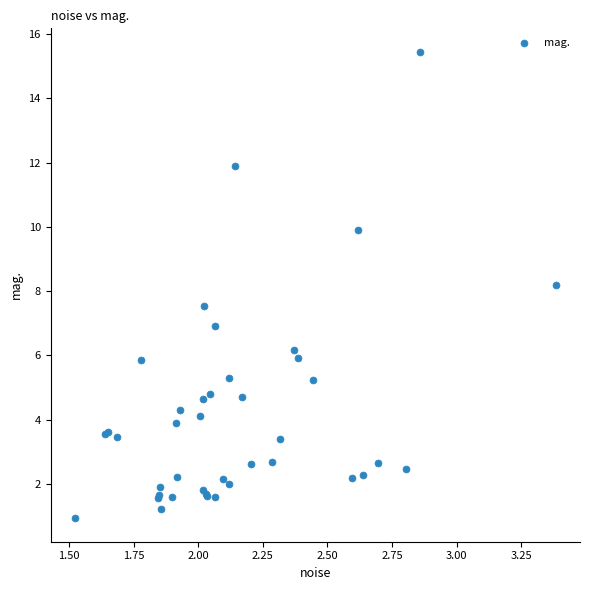

What Y value in the scatter plot is closest to 8?

8.2